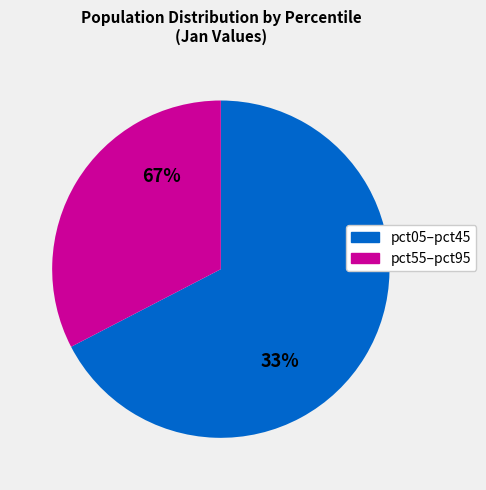

True or false: pct35 accounts for 13% of the total.

False